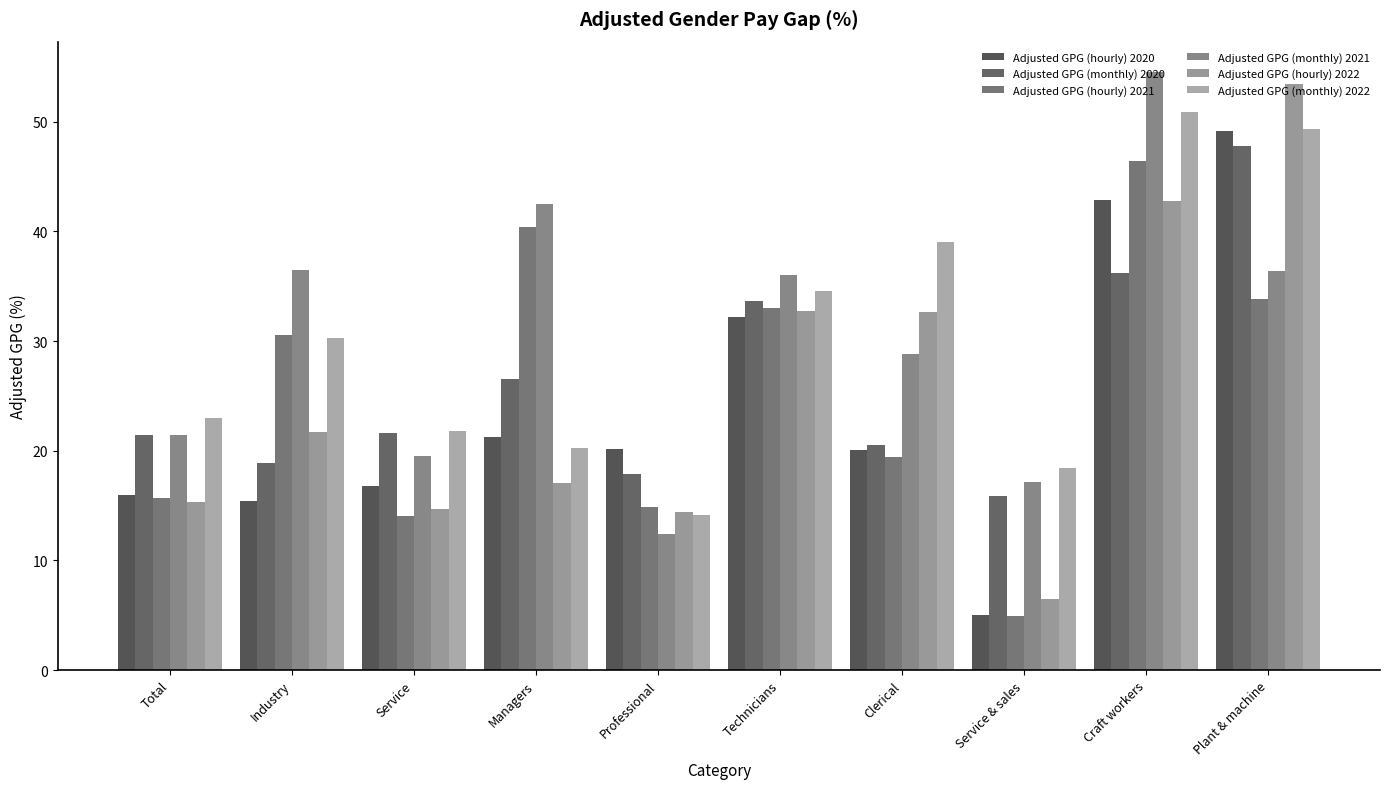

The value of Adjusted GPG (hourly) 2022 at Total is 15.4. True or false?

True